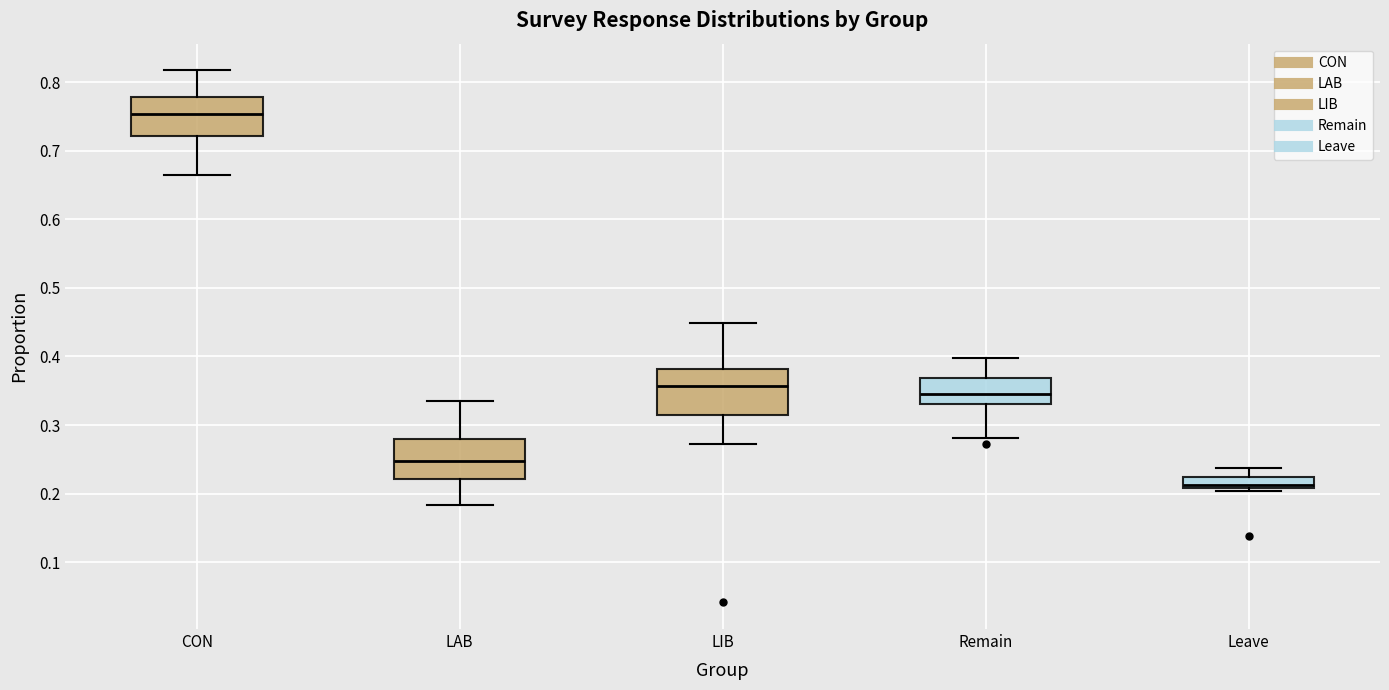

Reading left to right, read every box against the y-axis: the position of its median line, the range the box covers, and the ends of its whiskers. The values are not printed on the chart, so give them approximately, as read against the axis.

CON: median 0.75, box 0.72 to 0.78, whiskers 0.66 to 0.82
LAB: median 0.25, box 0.22 to 0.28, whiskers 0.18 to 0.34
LIB: median 0.36, box 0.31 to 0.38, whiskers 0.27 to 0.45
Remain: median 0.35, box 0.33 to 0.37, whiskers 0.28 to 0.40
Leave: median 0.21 (just above the box's lower edge), box 0.21 to 0.22, whiskers 0.20 to 0.24